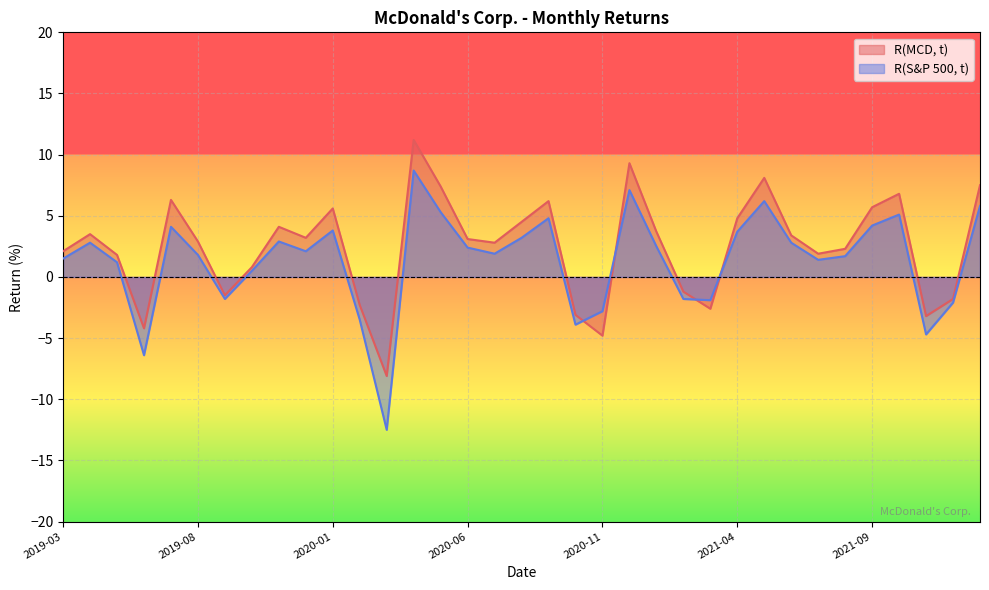

Between which two adjacent categories do R(MCD, t) and R(S&P 500, t) first intersect?

2020-10 and 2020-11